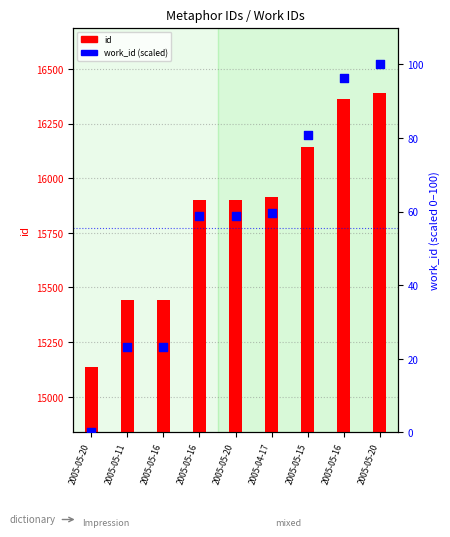

Which series has the largest total across all categories?

id